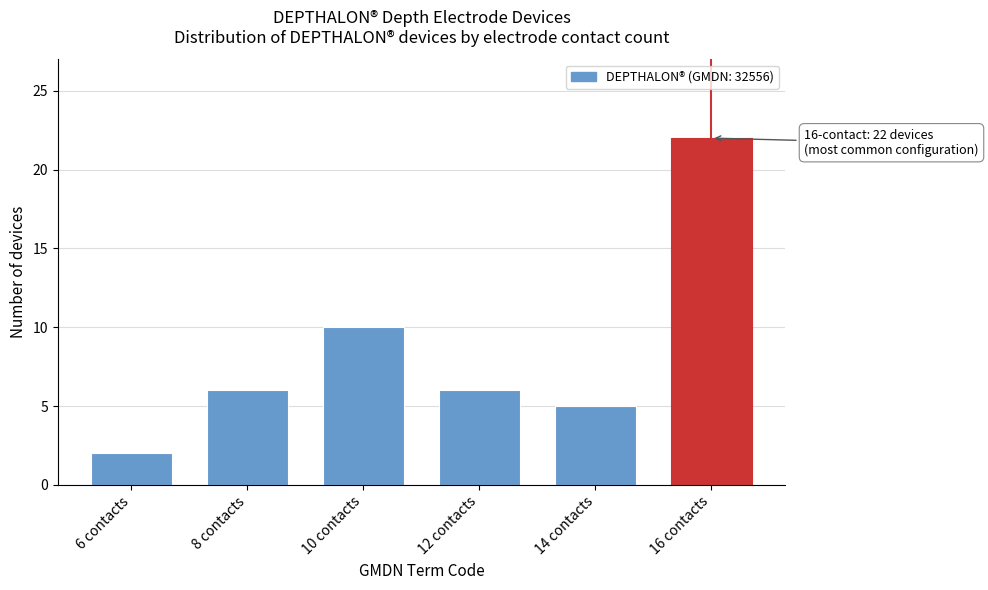

Reading left to right, transcribe all the data shown in this chart.

6 contacts=2	8 contacts=6	10 contacts=10	12 contacts=6	14 contacts=5	16 contacts=22